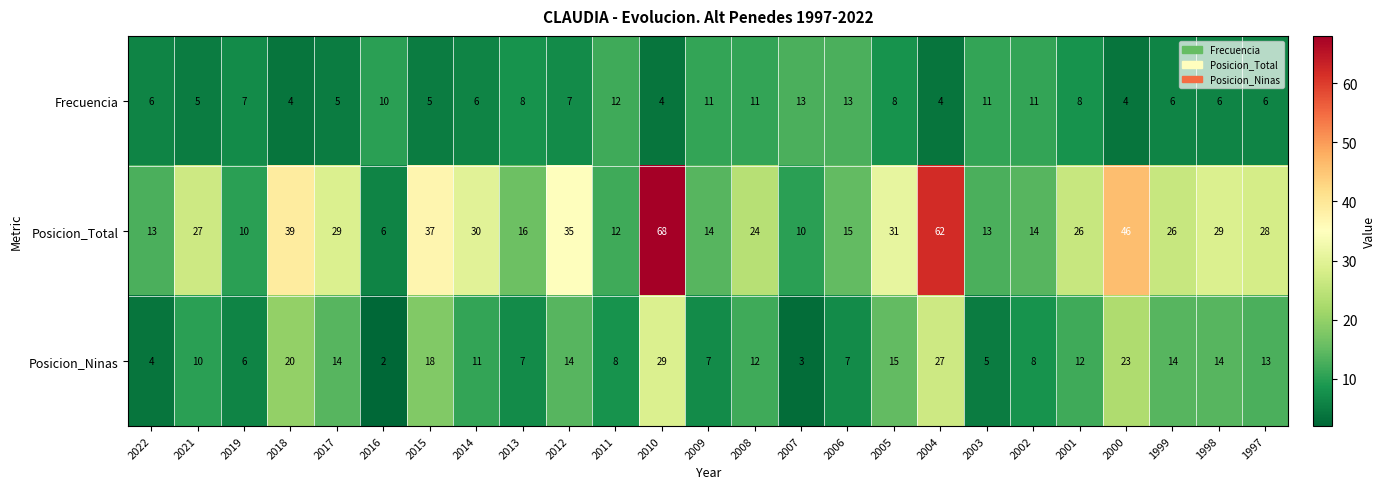

What is the minimum value for Frecuencia?

4